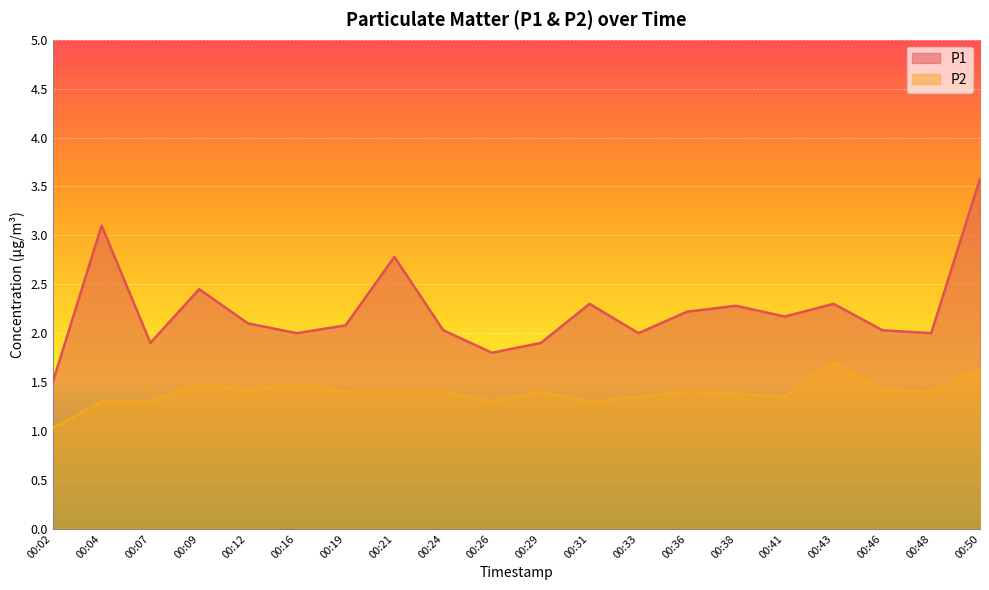

What is the sum of the P1 values at 00:04 and 00:33?

5.1